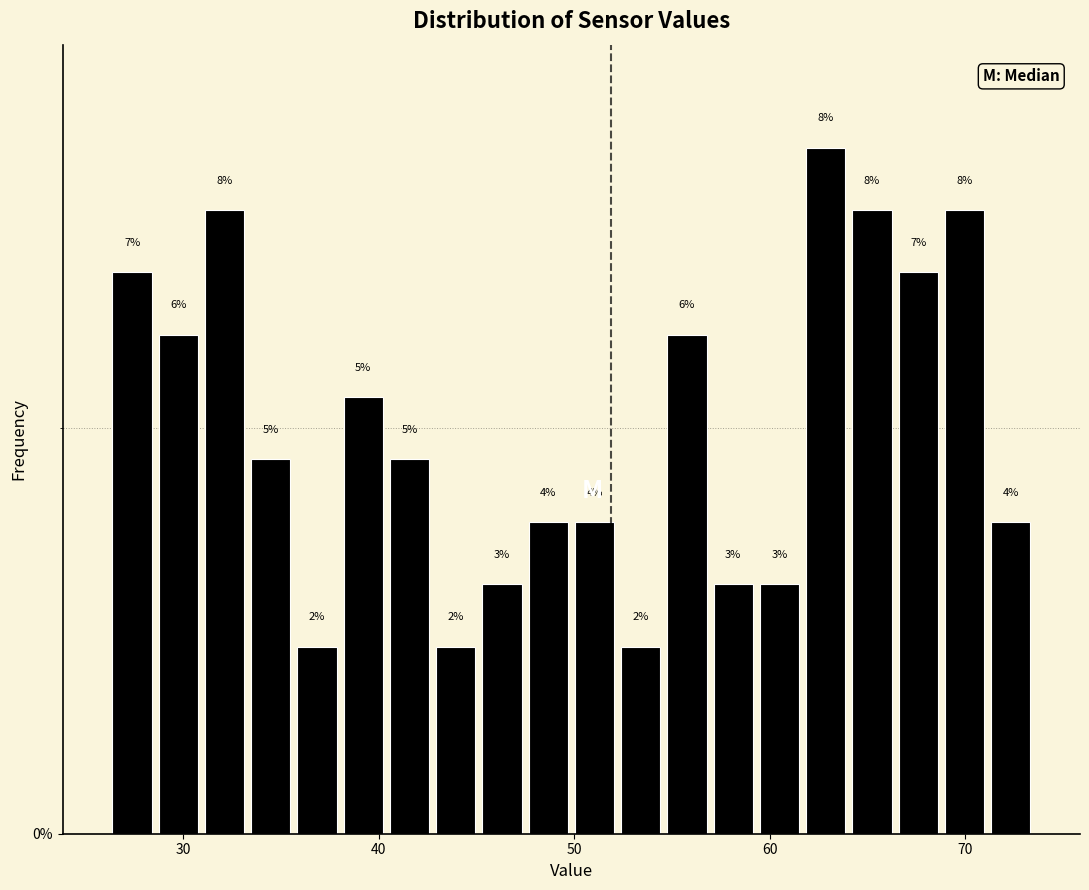

Around what value on the x-axis is the tallest bar? Give the approximate position of its centre, as read against the axis.

63